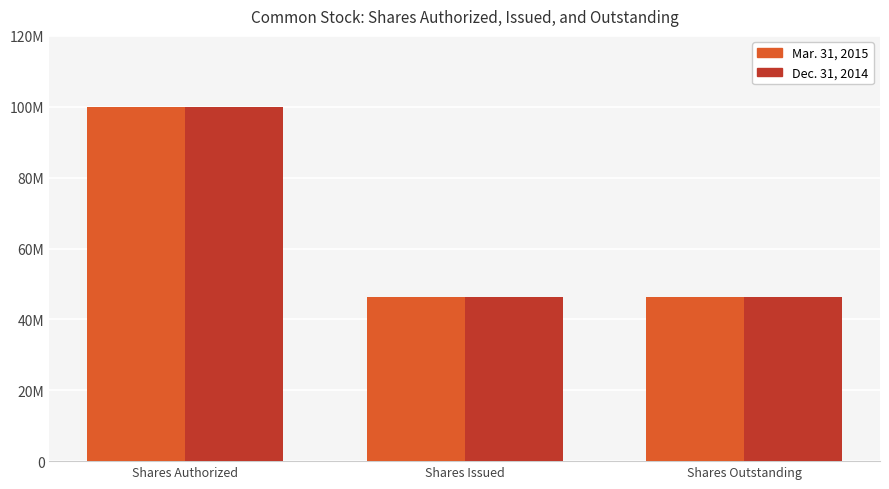

Reading left to right, what are all the values shown in this chart?

Mar. 31, 2015: 100000000	46426714	46426714
Dec. 31, 2014: 100000000	46426714	46426714